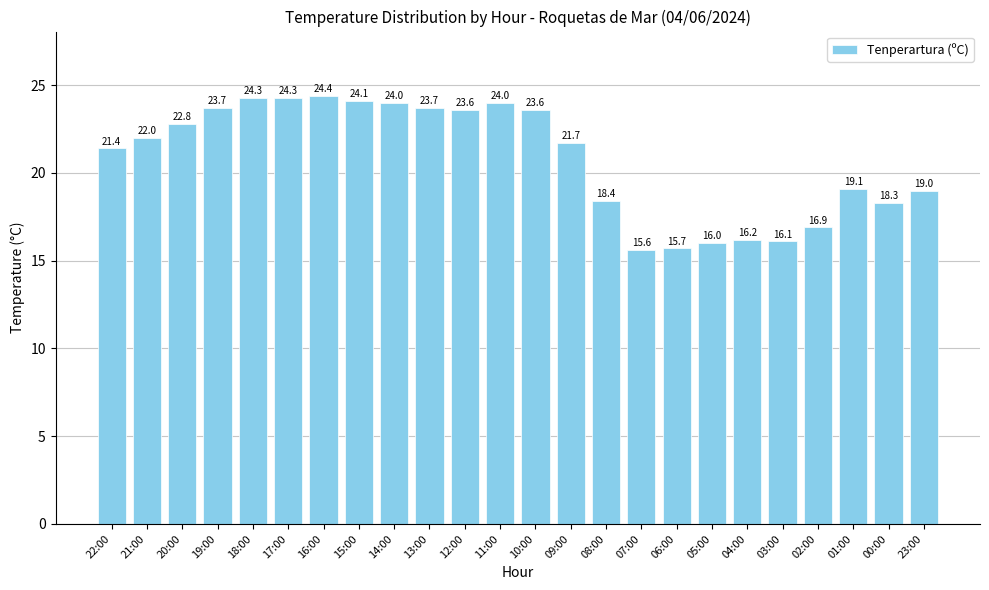

Which has a higher value, 05:00 or 11:00?

11:00